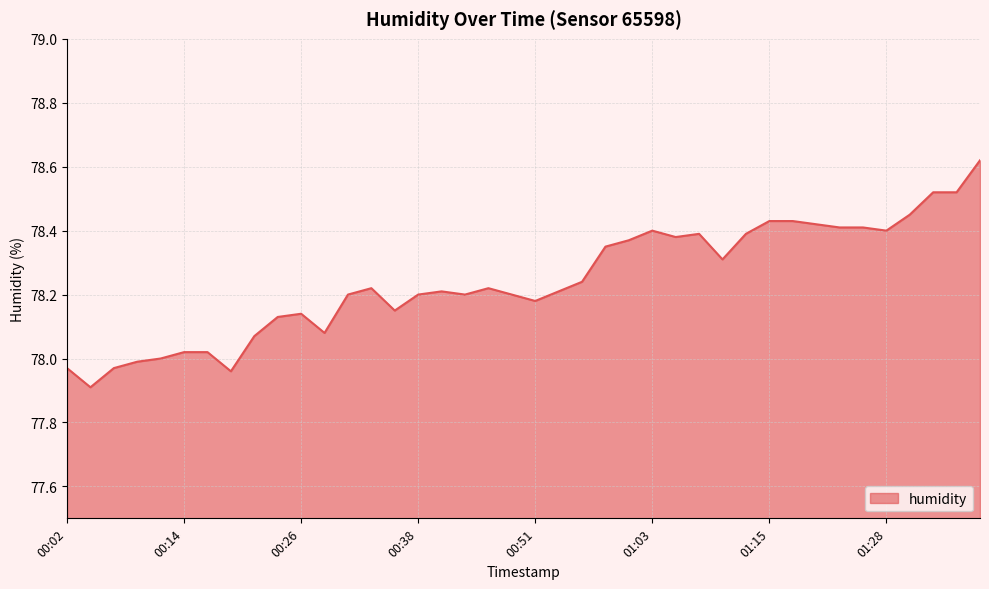

What is the smallest value displayed?

77.9